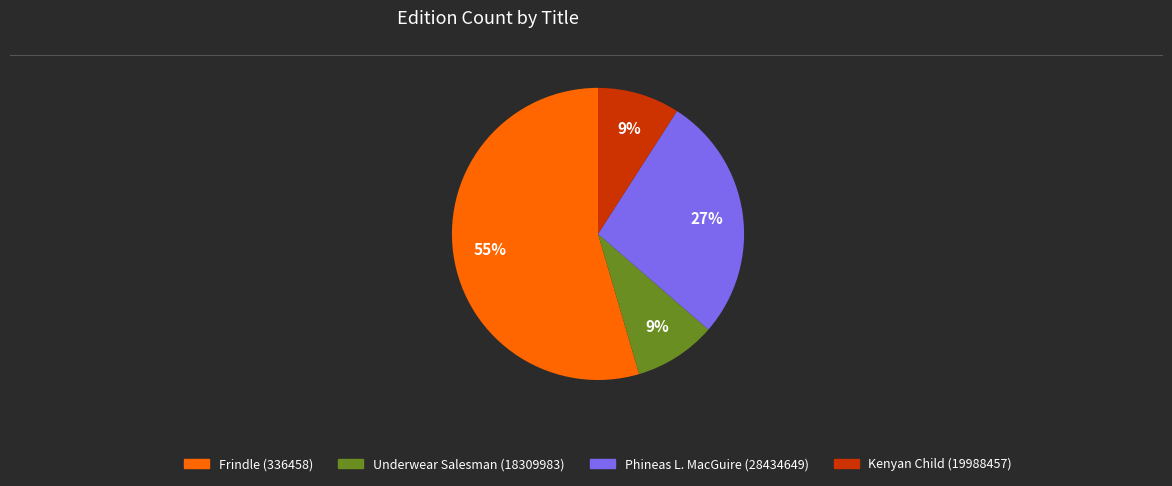

What percentage is the Phineas L. MacGuire (28434649) slice, to the nearest percent?

27%